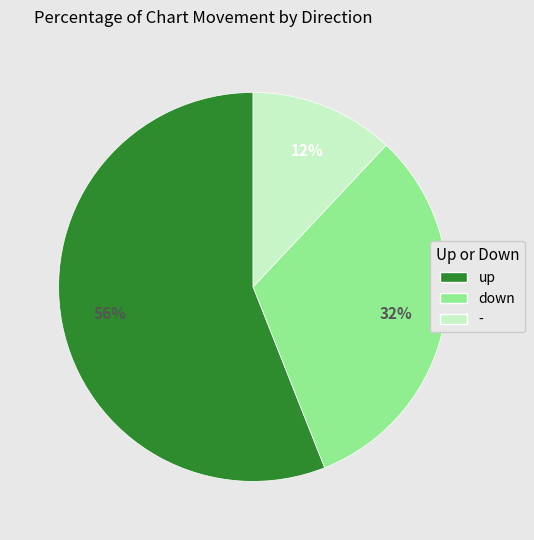

To the nearest percent, what percentage of the pie is up?

56%